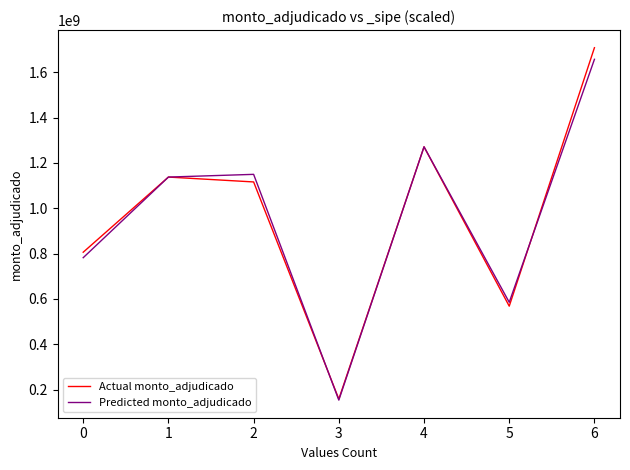

Is the value of Predicted monto_adjudicado at 4 greater than the value of Actual monto_adjudicado at 2?

Yes